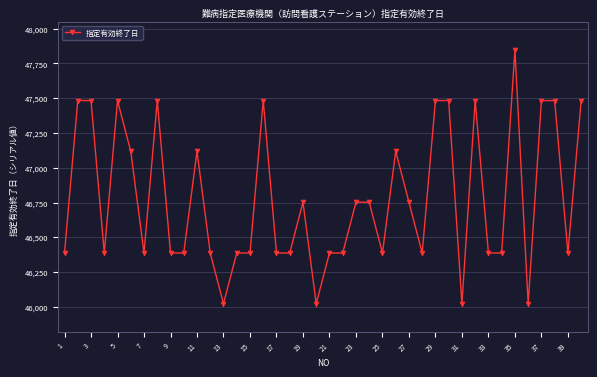

What is the value of the 19th point from the left?

46752